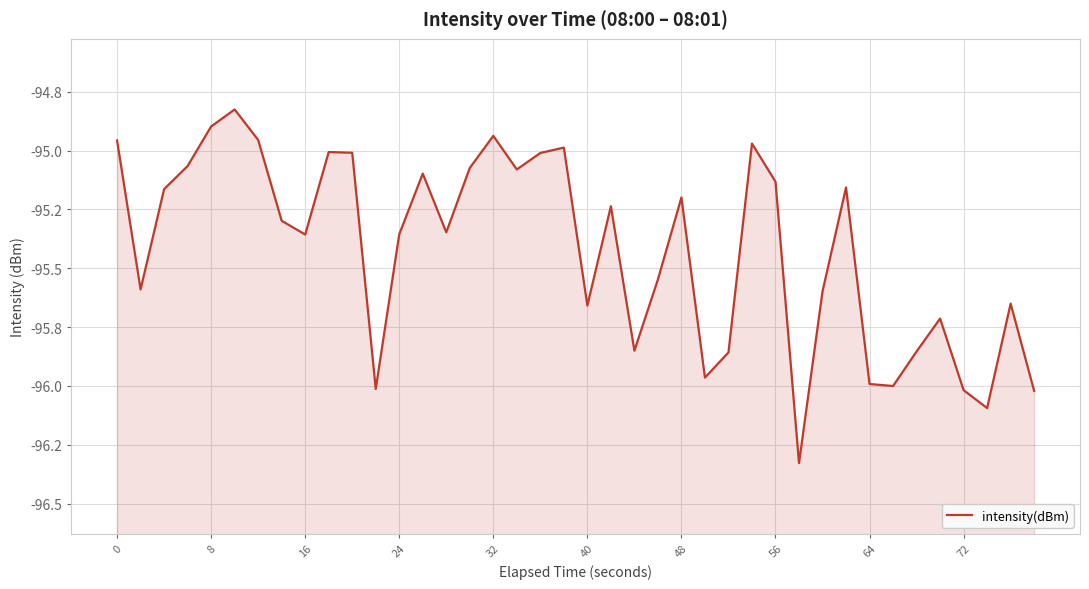

How many data points are above -95?

7